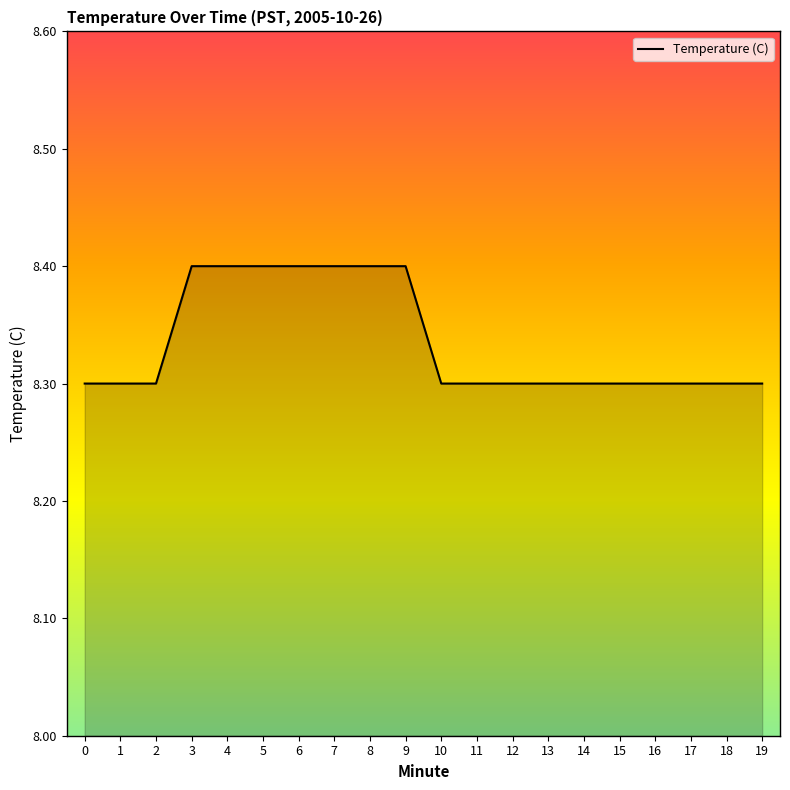

What is the minimum value shown in the chart?

8.3